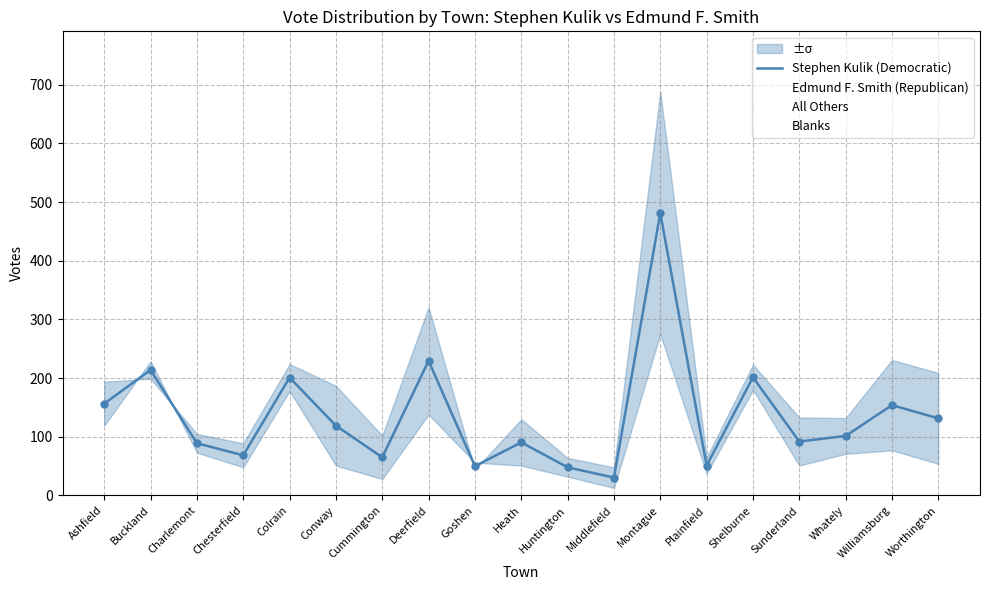

Is the value of Blanks at Sunderland greater than the value of Edmund F. Smith (Republican) at Chesterfield?

No